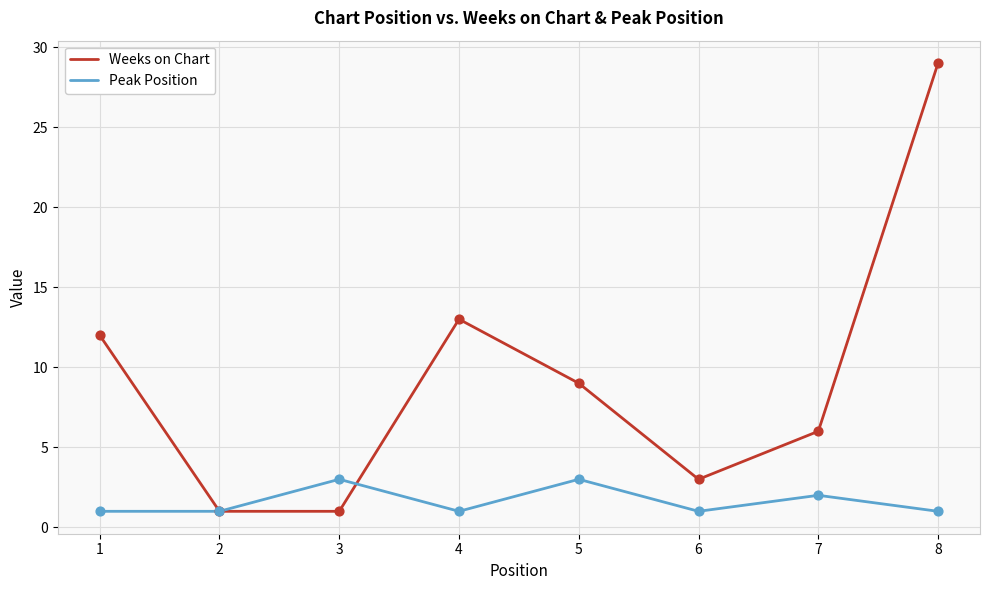

Which series has the widest spread of values?

Weeks on Chart